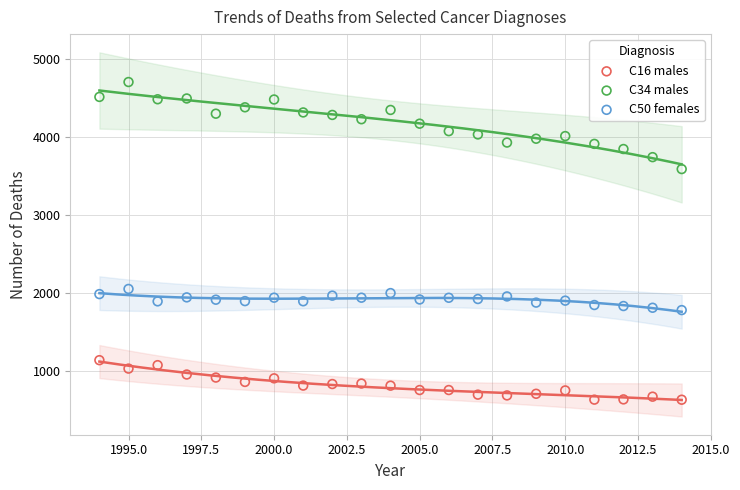

Across all series, what Y value is closest to 2667?

2051